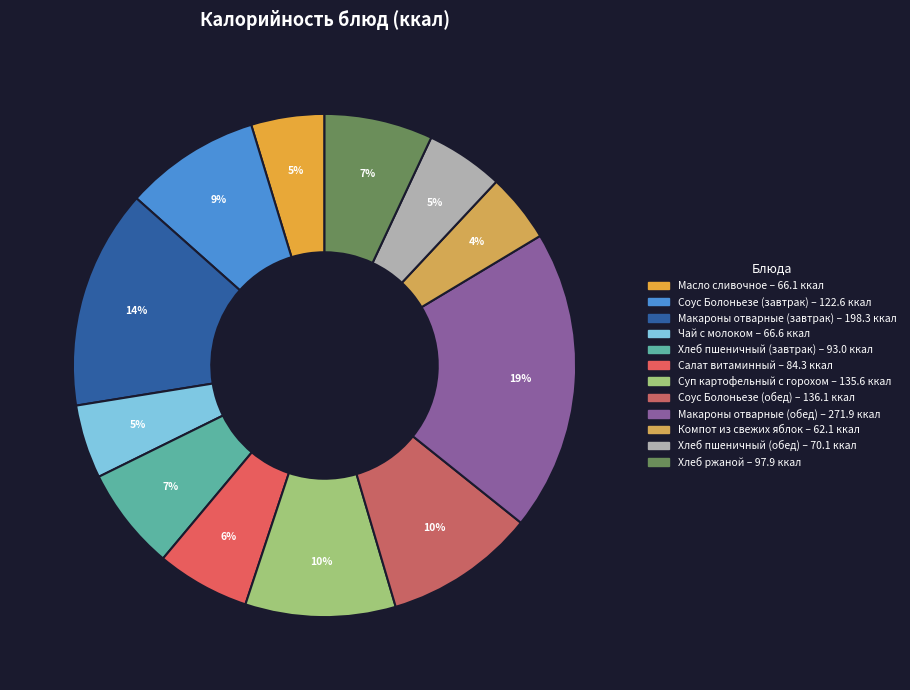

Is there any slice that represents more than half of the pie?

No